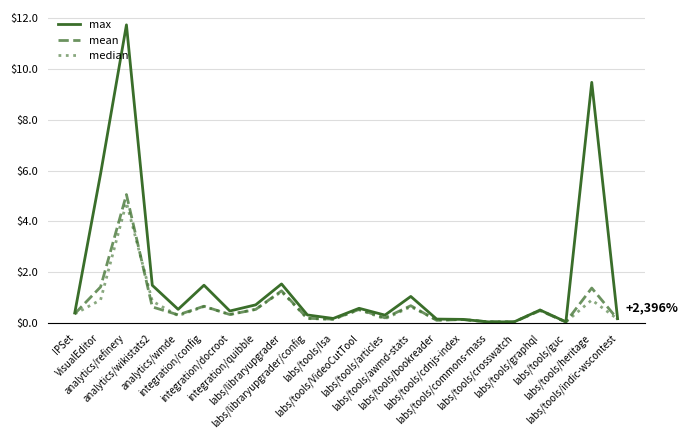

The value of median at labs/tools/graphql is 0.5. True or false?

True